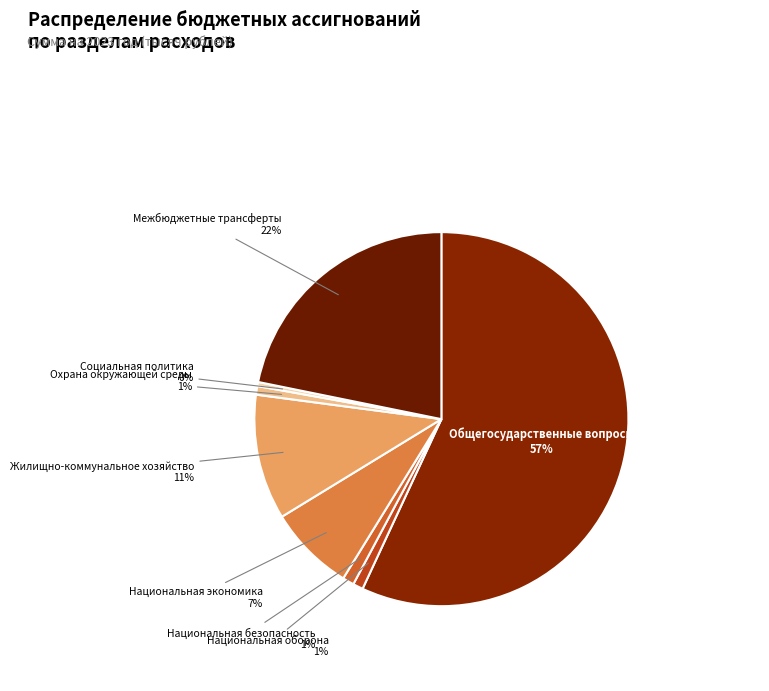

How many slices are in this pie chart?

8